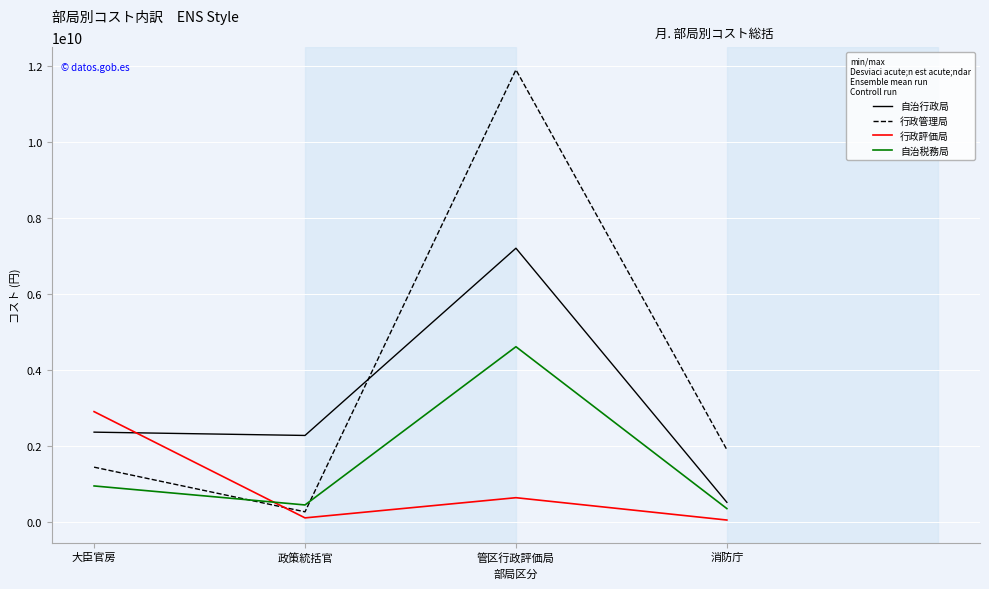

List the series in order of their overall mean, lowest first.

行政評価局, 自治税務局, 自治行政局, 行政管理局